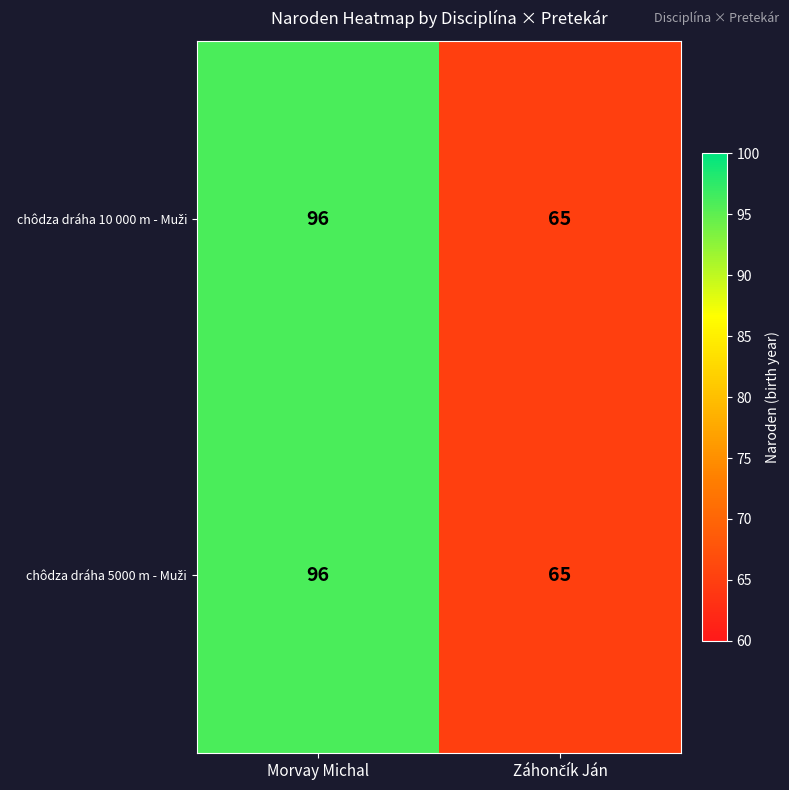

At which category is the sum across all series the highest?

Morvay Michal